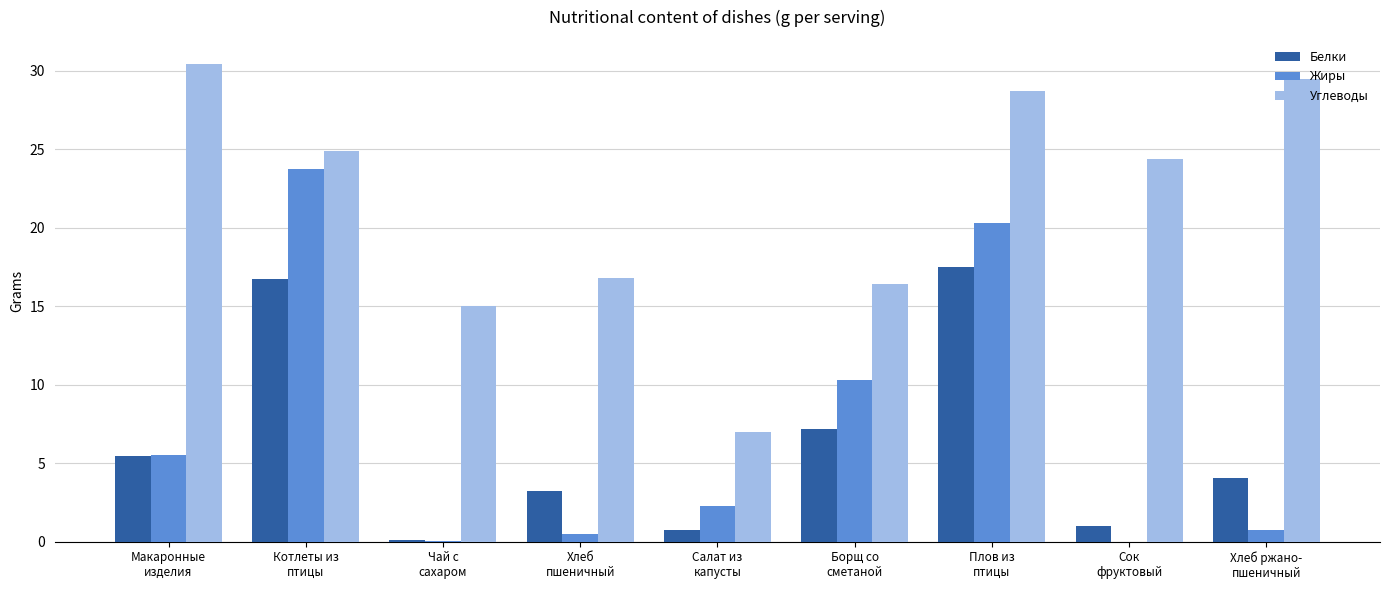

What is the maximum value shown in the chart?

30.5